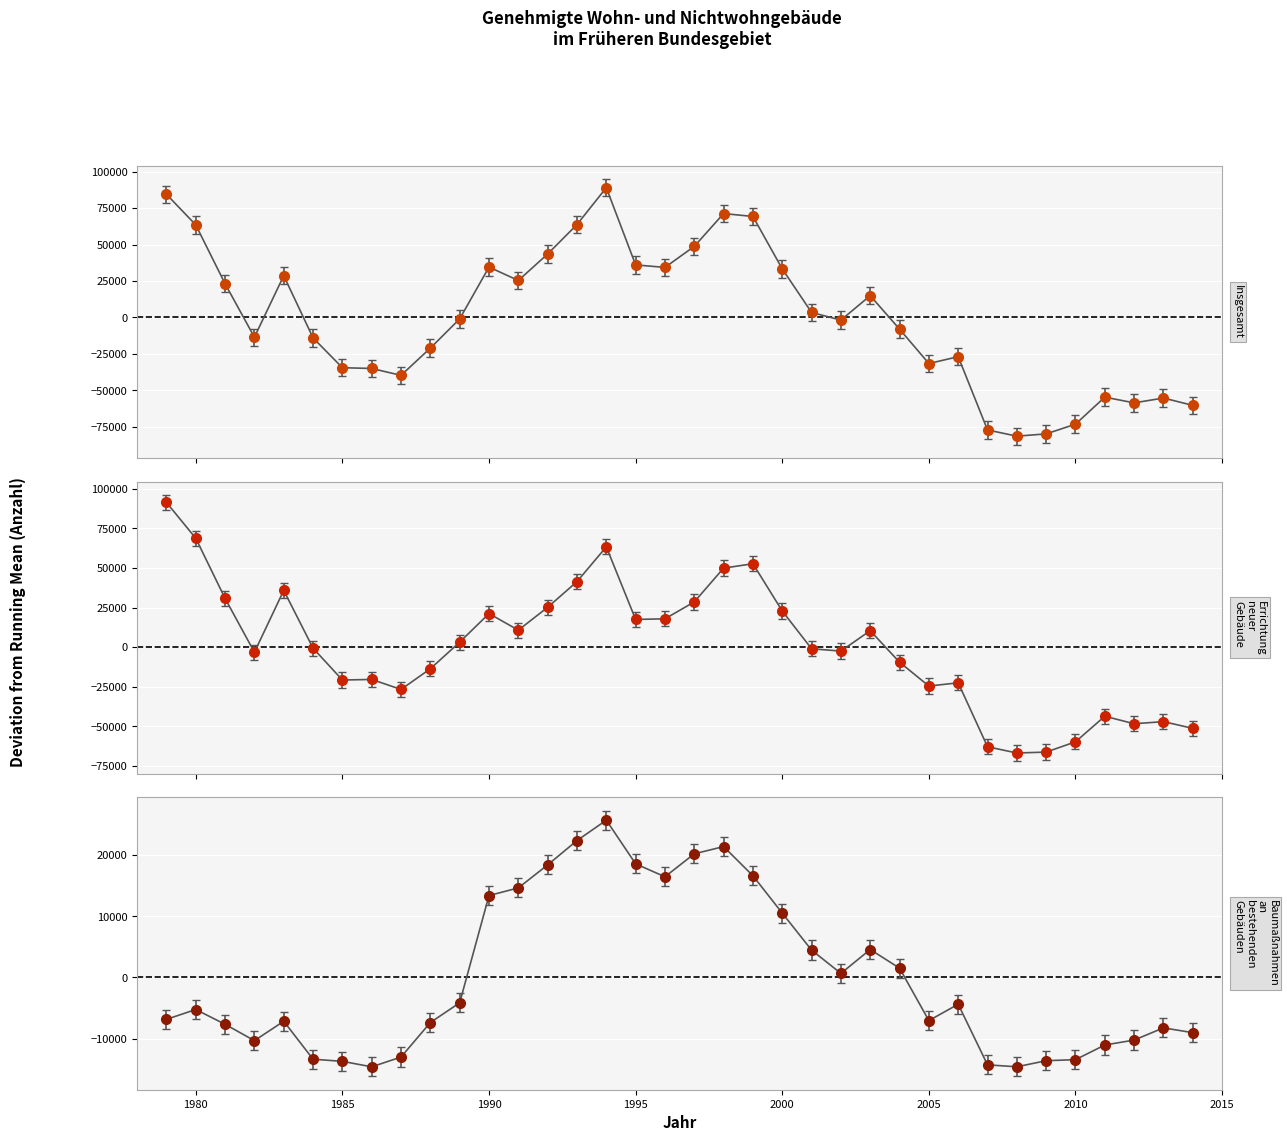

Which category has the highest value across all series?

1979